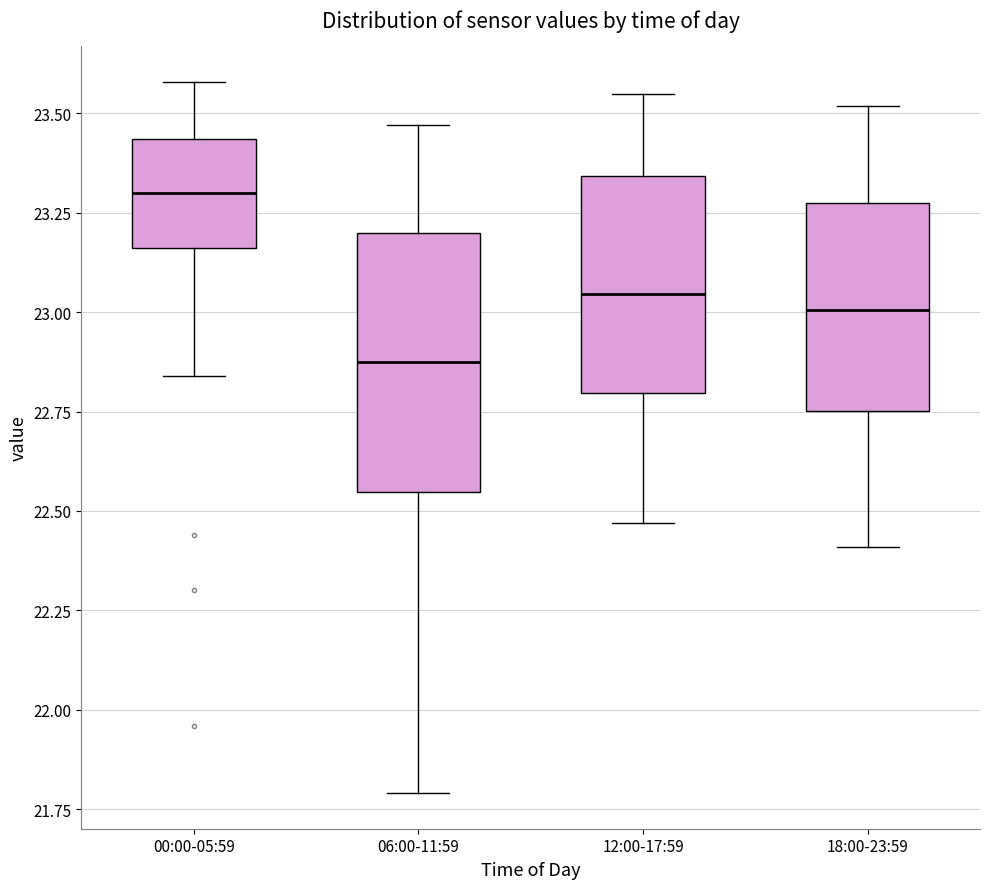

Reading left to right, transcribe this box plot: for each box, give where its median line is, the range the box spans, and where its two whiskers end, as read against the y-axis. The values are not printed on the chart, so give them approximately, as read against the axis.

00:00-05:59: median 23.30, box 23.15 to 23.45, whiskers 22.85 to 23.60
06:00-11:59: median 22.90, box 22.55 to 23.20, whiskers 21.80 to 23.45
12:00-17:59: median 23.05, box 22.80 to 23.35, whiskers 22.45 to 23.55
18:00-23:59: median 23.00, box 22.75 to 23.30, whiskers 22.40 to 23.50